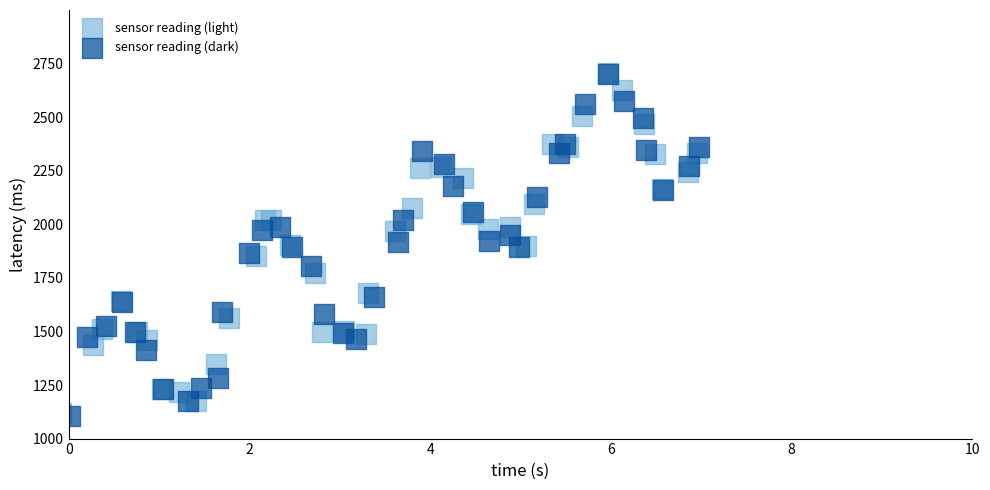

What are all the series names shown in the legend?

sensor reading (light), sensor reading (dark)